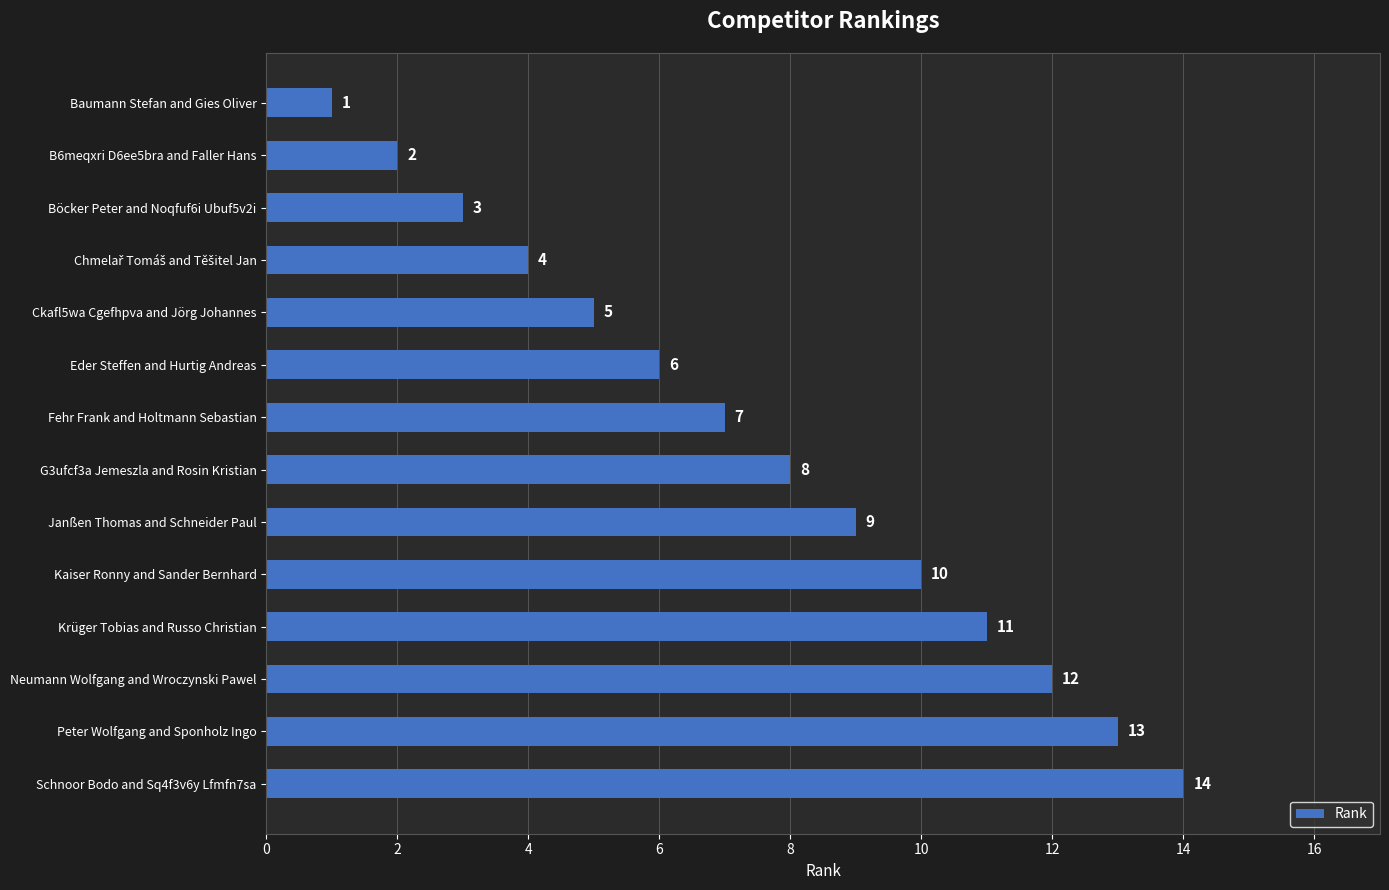

How many values are below 8?

7